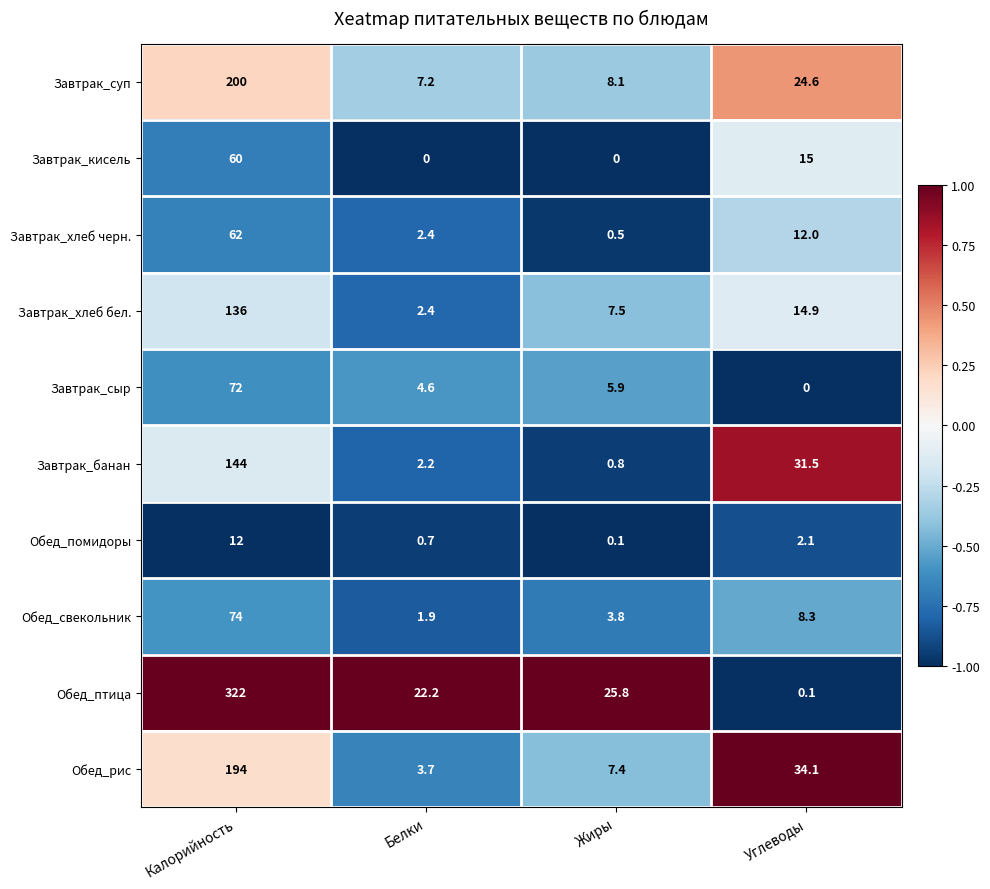

What is the difference between the Обед_птица values at Белки and Калорийность?

299.8